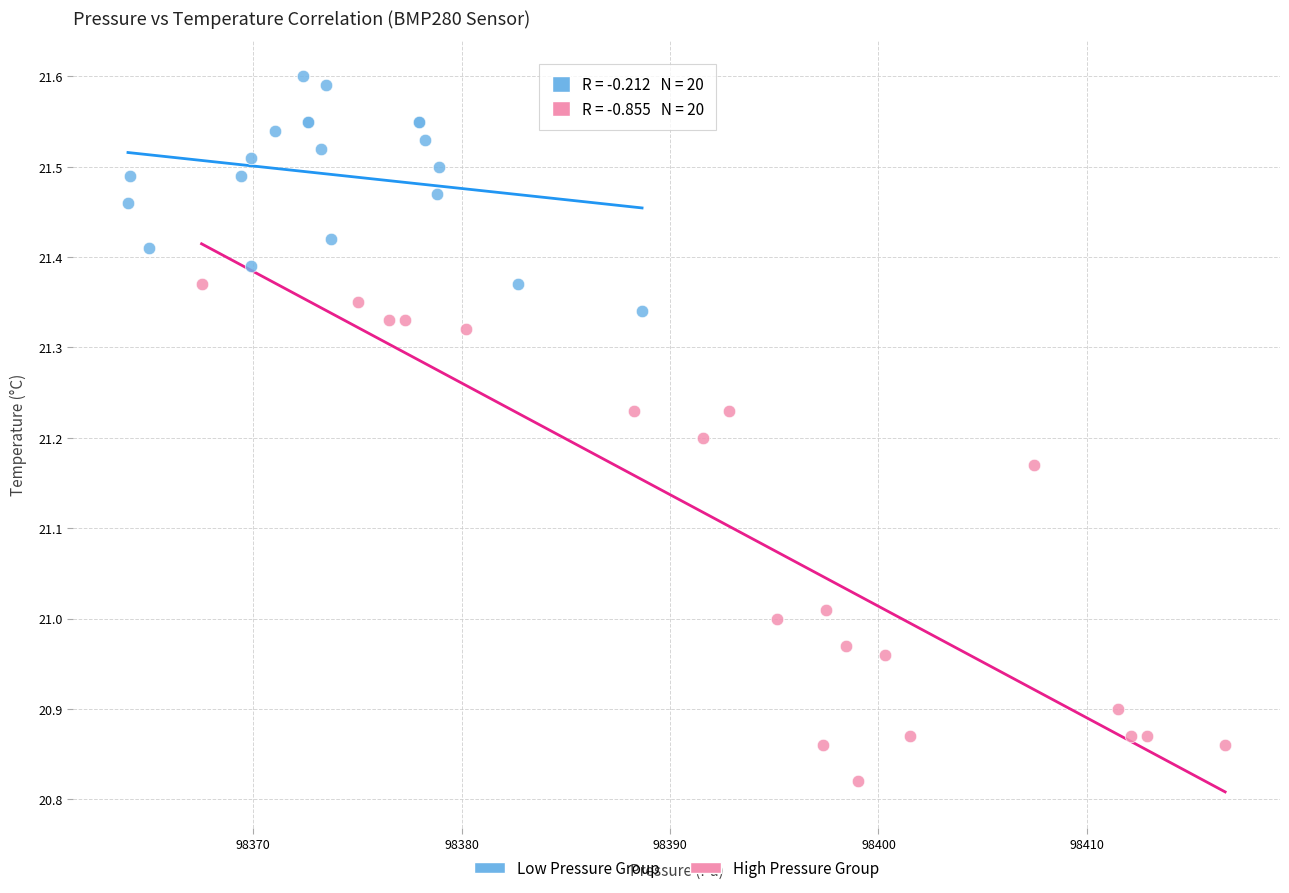

Which series has the widest spread of Y values?

High Pressure Group